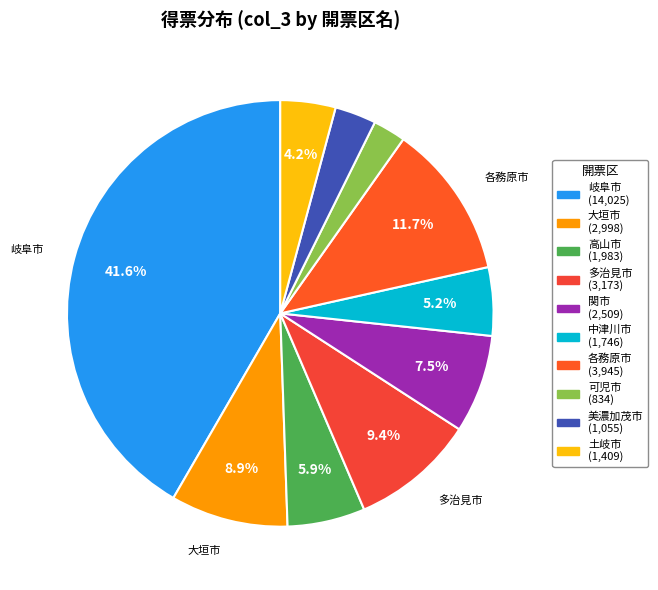

To the nearest percent, what is the difference between the 高山市 and 中津川市 slice percentages?

1%